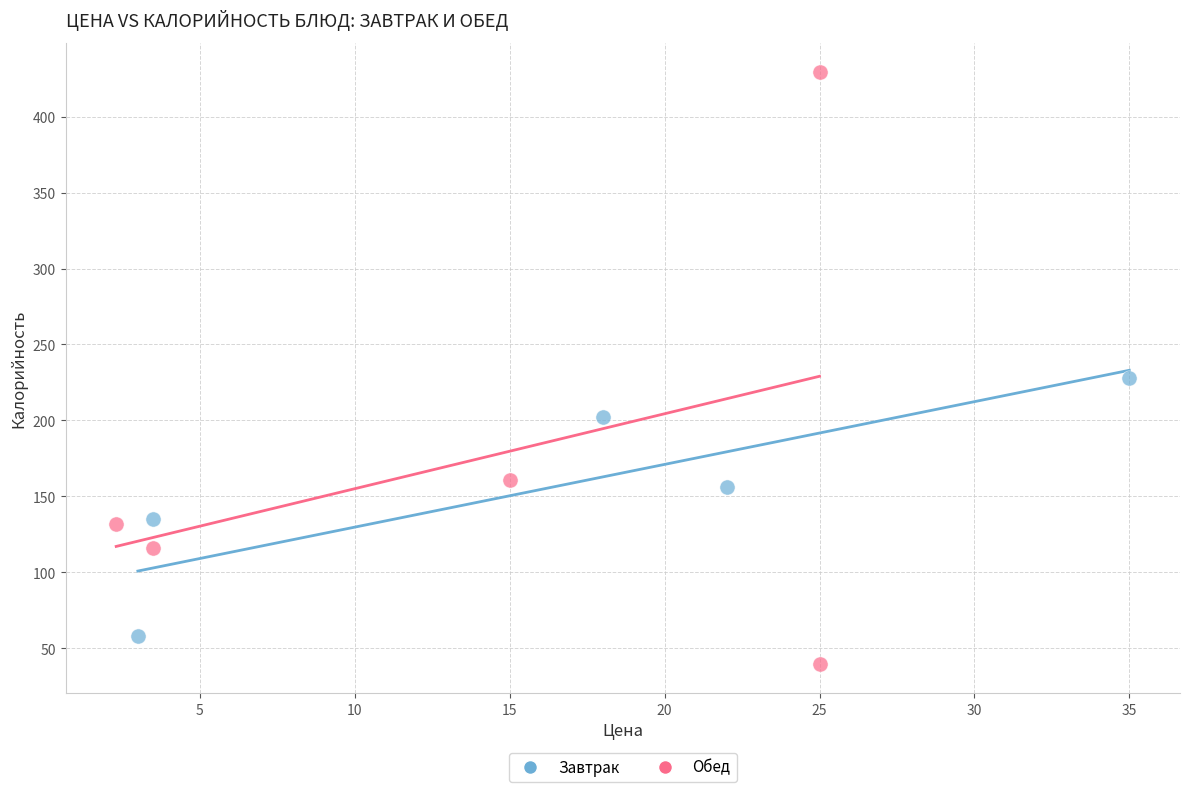

Which series has the largest Y range (max minus min)?

Обед